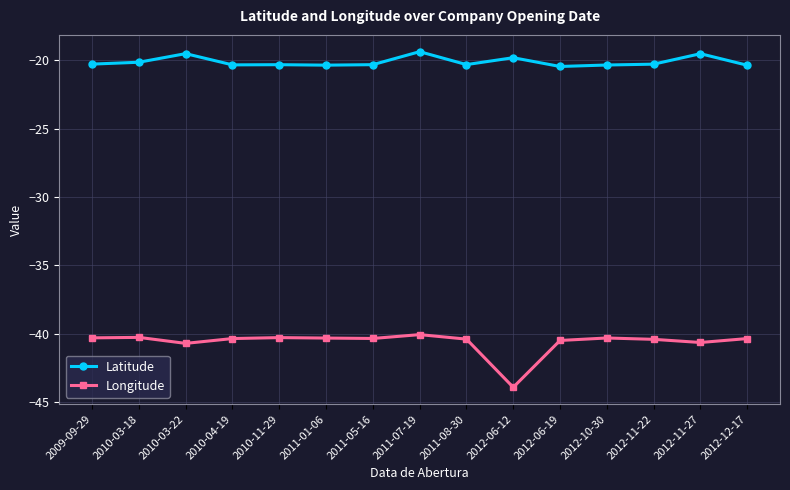

True or false: Longitude and Latitude intersect in this chart.

False